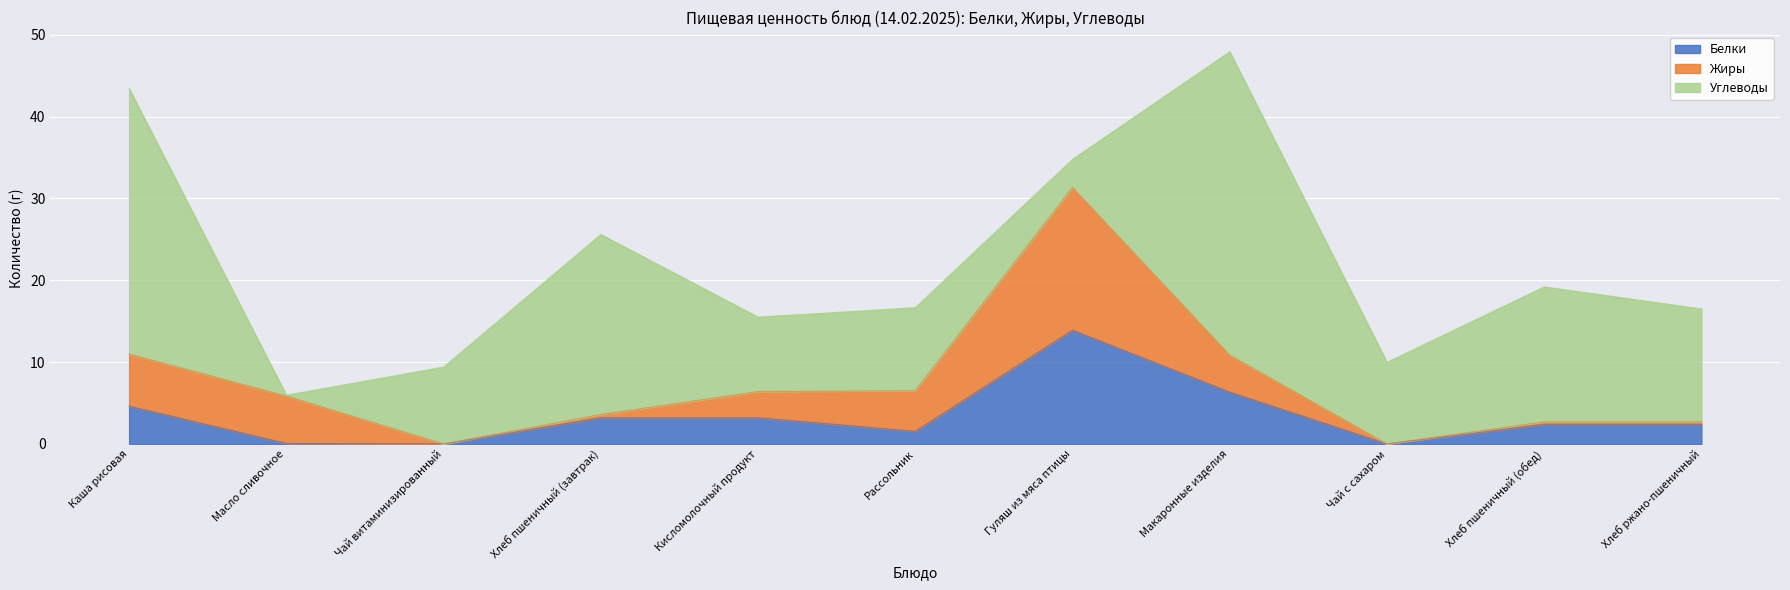

What is the maximum value for Углеводы?

37.1